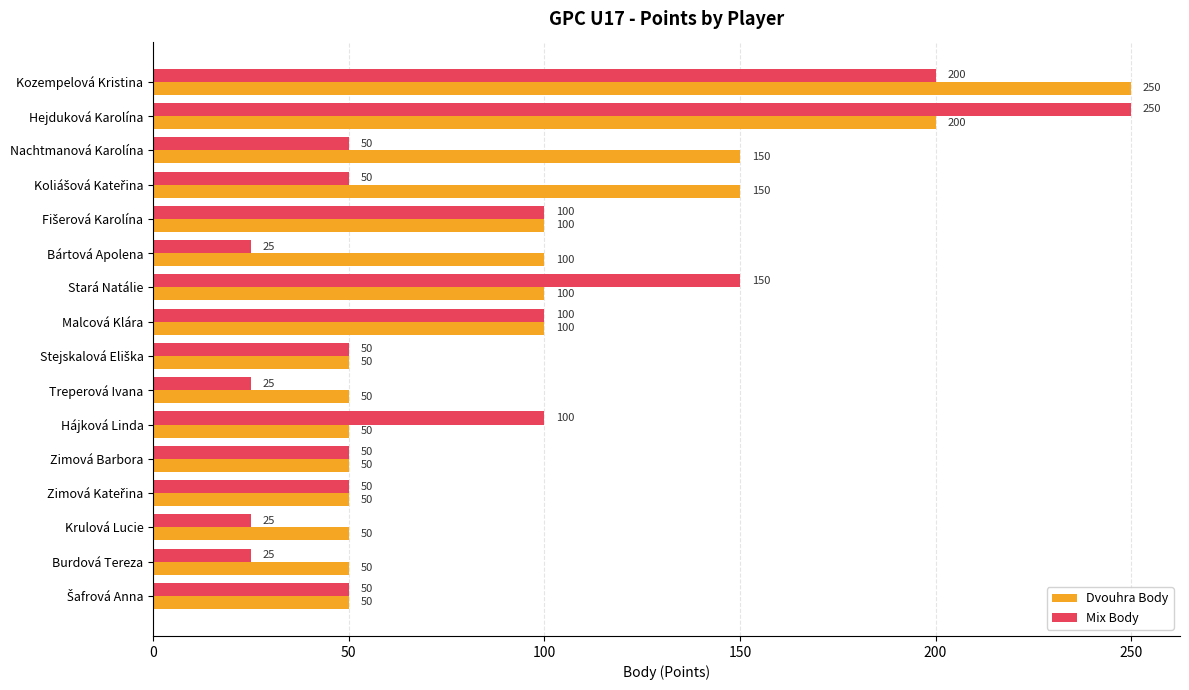

How many distinct data groups are displayed?

2